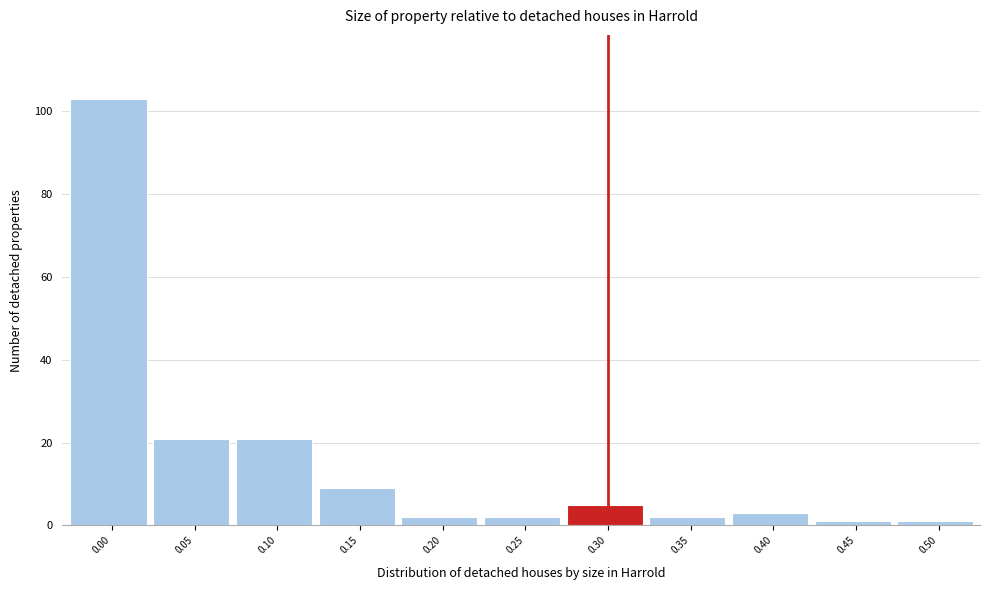

Reading left to right, what are all the values shown in this chart?

103	21	21	9	2	2	5	2	3	1	1